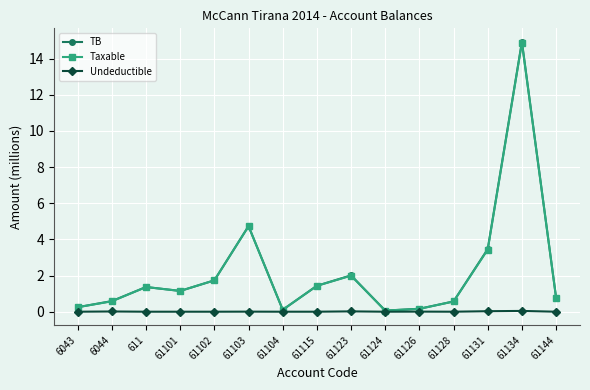

What is the label of the 6th point from the right?

61124